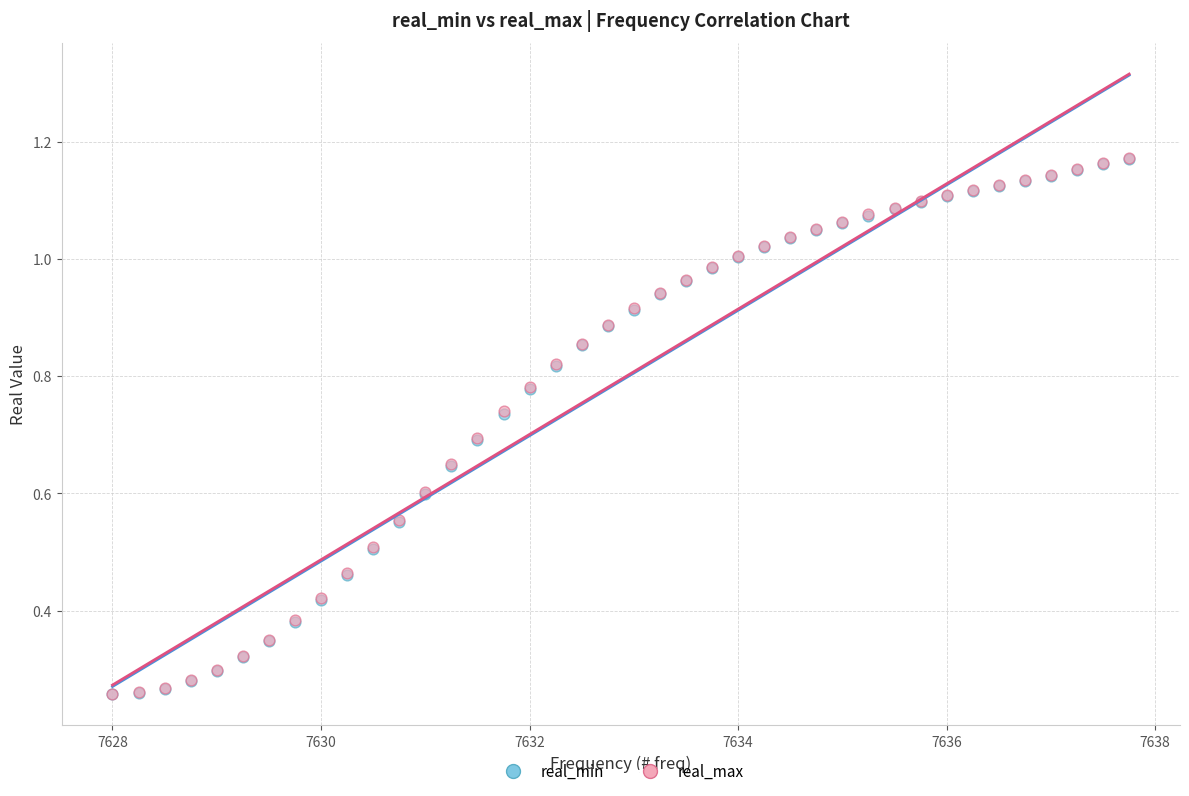

Which series has the widest spread of Y values?

real_max